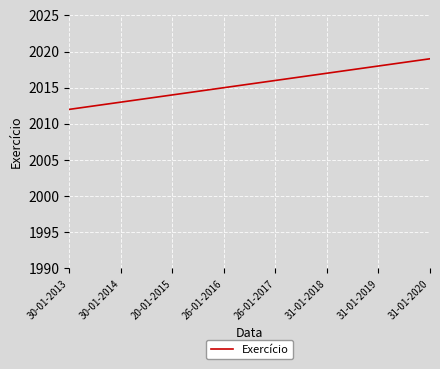

What is the difference between the maximum and minimum values?

7